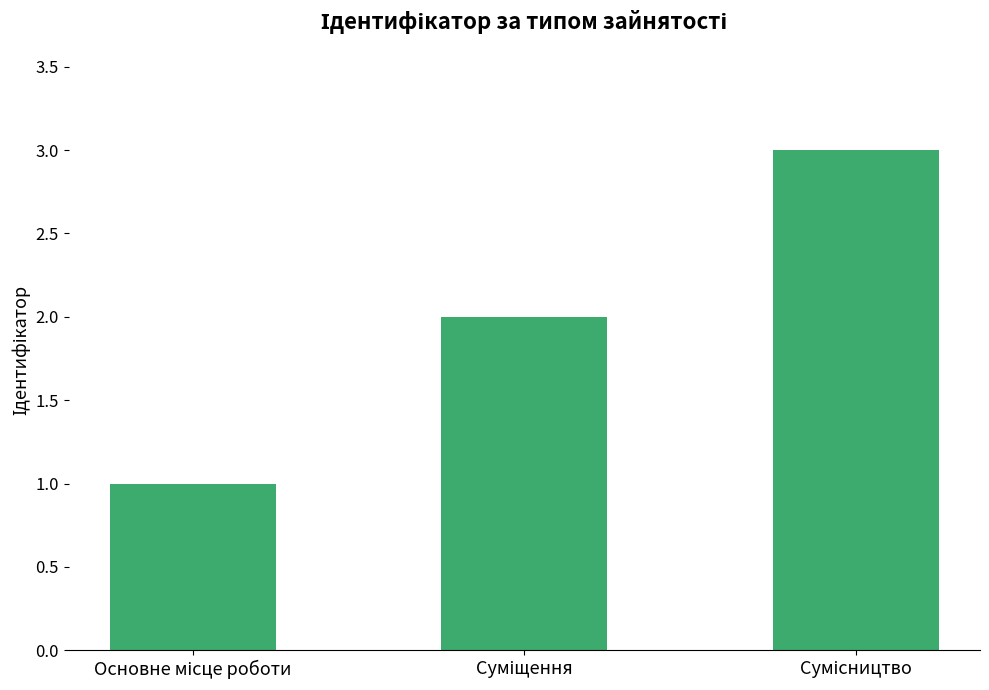

What is the maximum value shown in the chart?

3